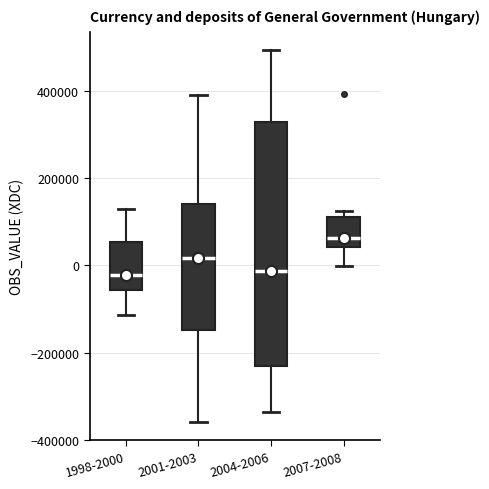

Reading left to right, transcribe this box plot: for each box, give where its median line is, the range the box spans, and where its two whiskers end, as read against the y-axis. The values are not printed on the chart, so give them approximately, as read against the axis.

1998-2000: median -20000, box -60000 to 60000, whiskers -120000 to 120000
2001-2003: median 20000, box -140000 to 140000, whiskers -360000 to 380000
2004-2006: median -20000, box -240000 to 320000, whiskers -340000 to 500000
2007-2008: median 60000, box 40000 to 120000, whiskers 0 to 120000 (just above the box's upper edge)